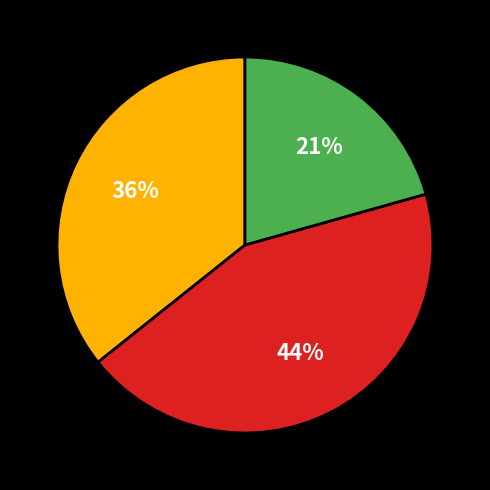

To the nearest percent, what is the difference between the largest and smallest slice percentages?

23%